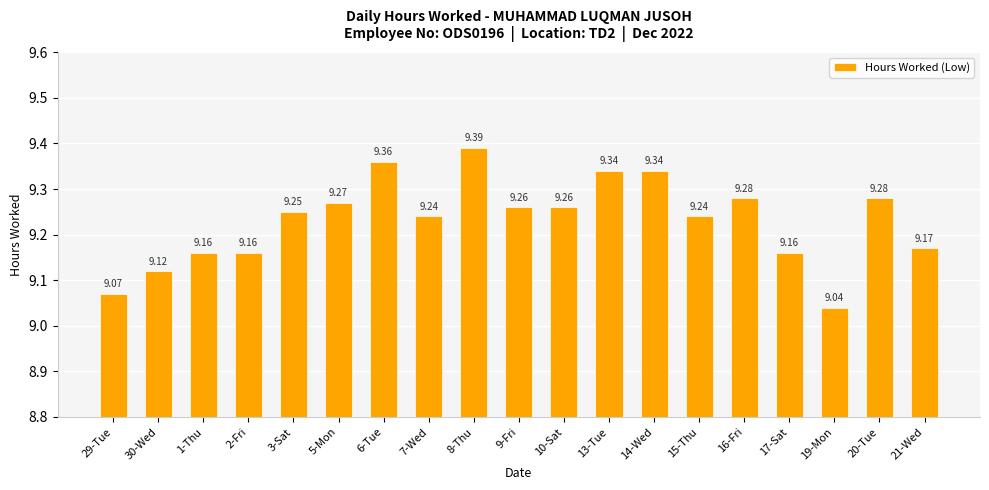

Which has a higher value, 3-Sat or 7-Wed?

3-Sat